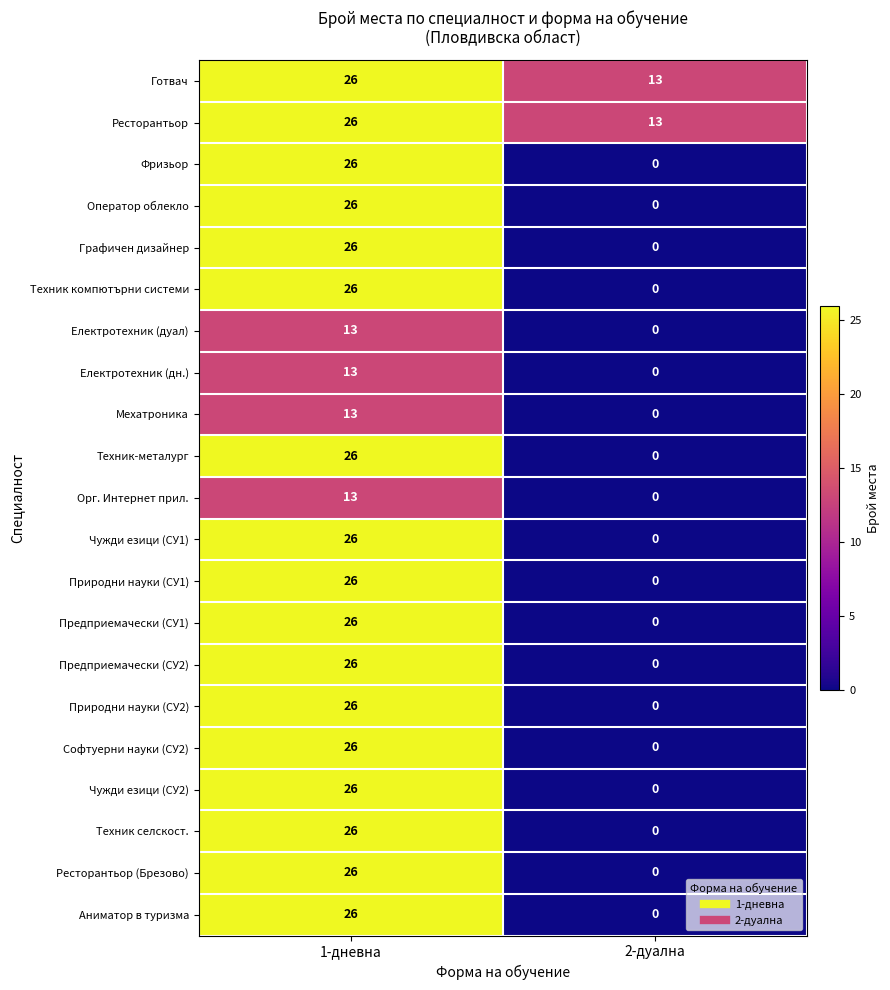

What is the spread (max minus min) of values at 1-дневна?

13